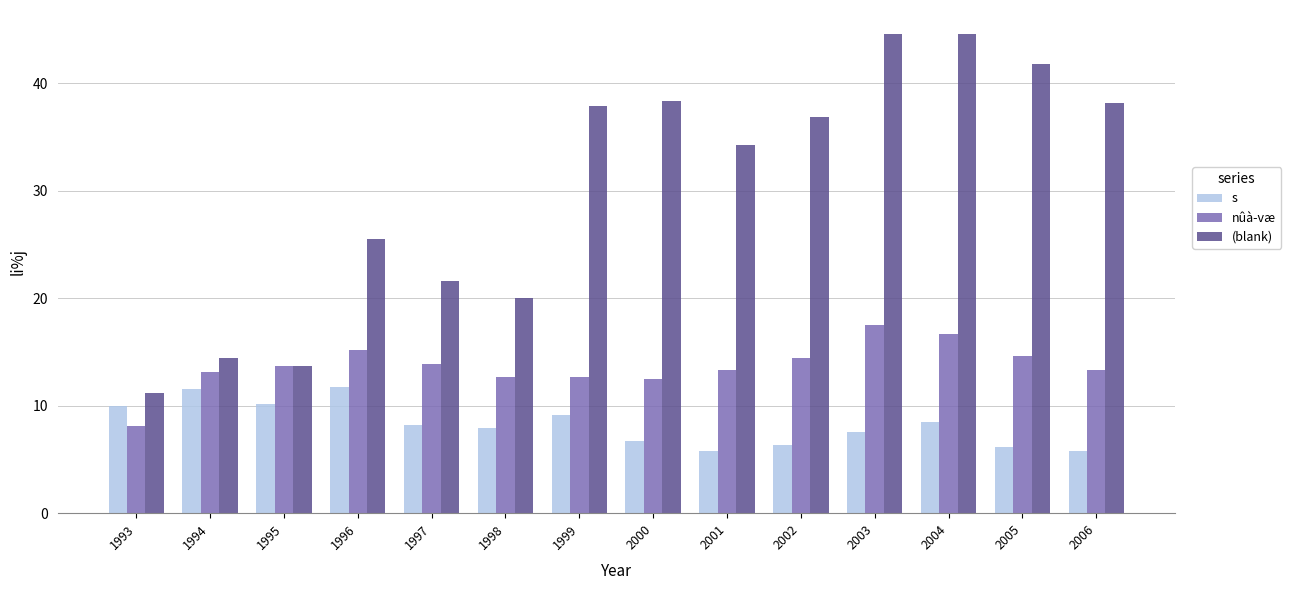

How many bars are there in each group?

3